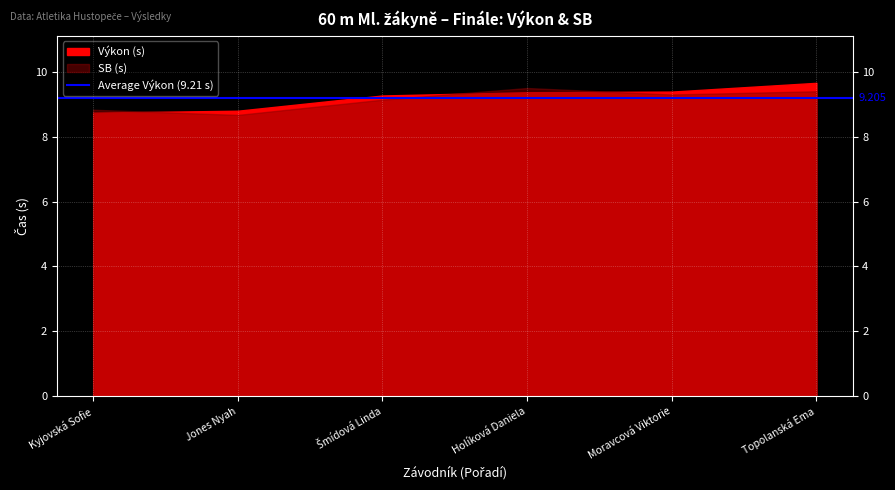

What is the total value across all series at Topolanská Ema?

19.1